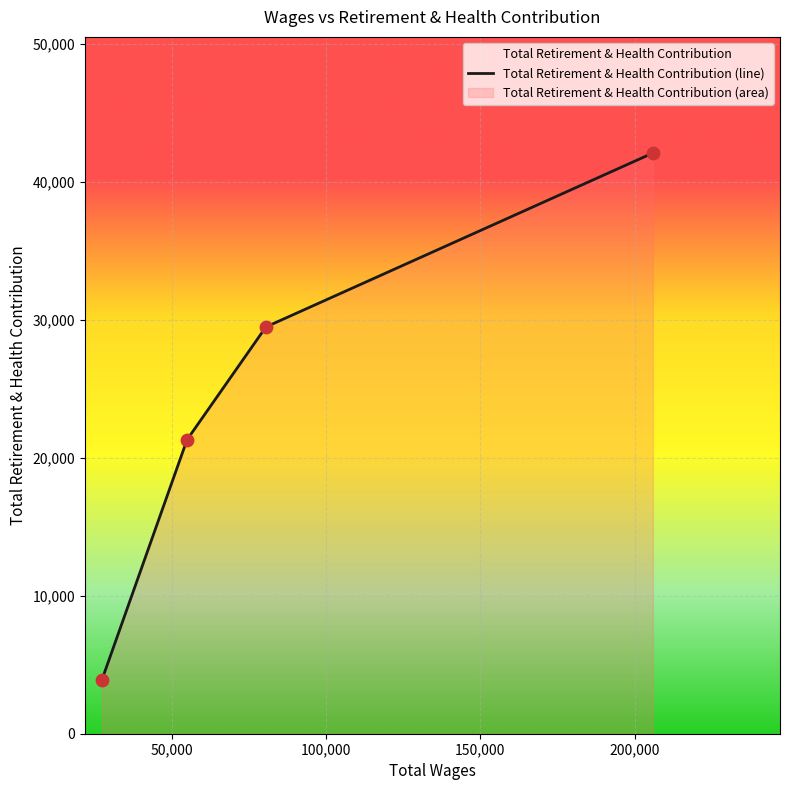

What is the sum of all values?

96726